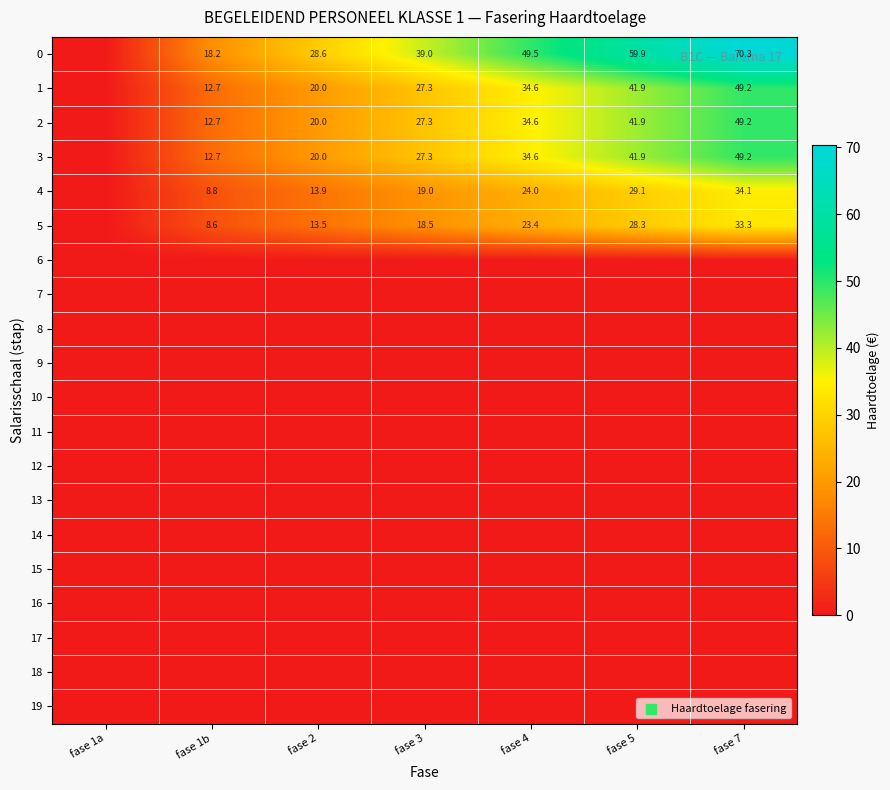

True or false: 5 has a value of 4.0 at fase 3.

False